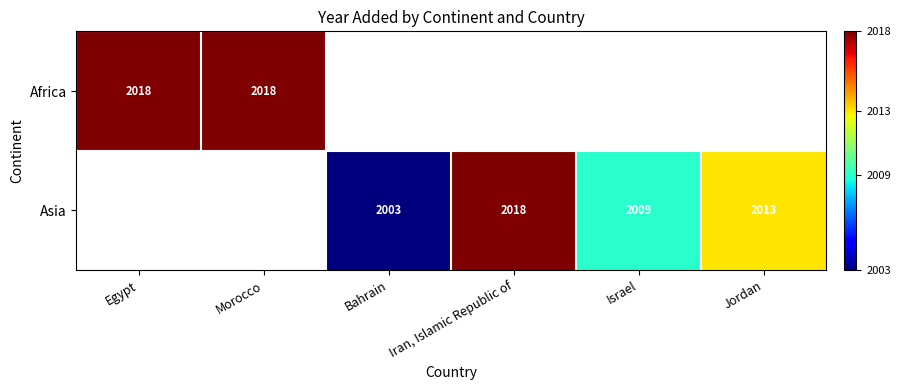

What is the sum of the Asia values at Iran, Islamic Republic of and Jordan?

4031